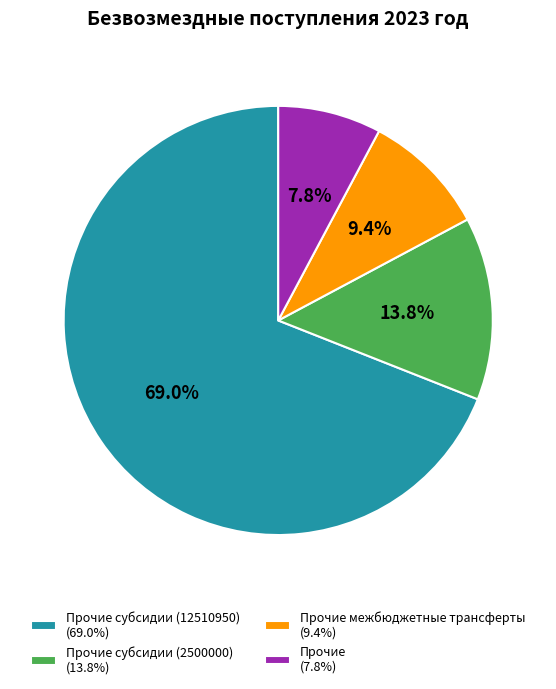

Which has a higher value, Прочие субсидии (2500000) (13.8%) or Прочие субсидии (12510950) (69.0%)?

Прочие субсидии (12510950) (69.0%)